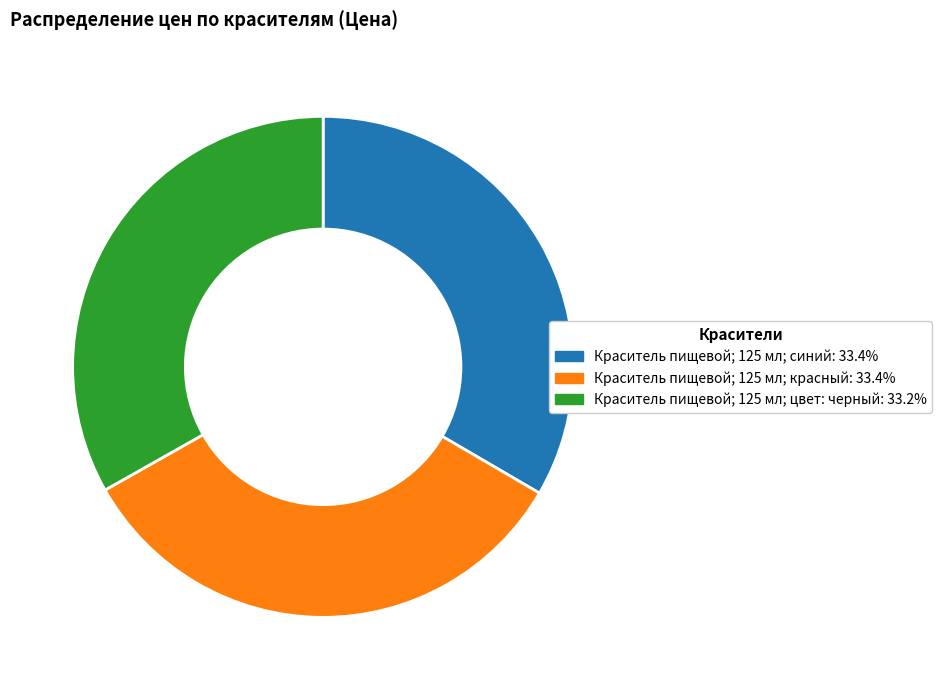

What is the ratio of the value at Краситель пищевой; 125 мл; цвет: черный: 33.2% to the value at Краситель пищевой; 125 мл; синий: 33.4%?

1.0